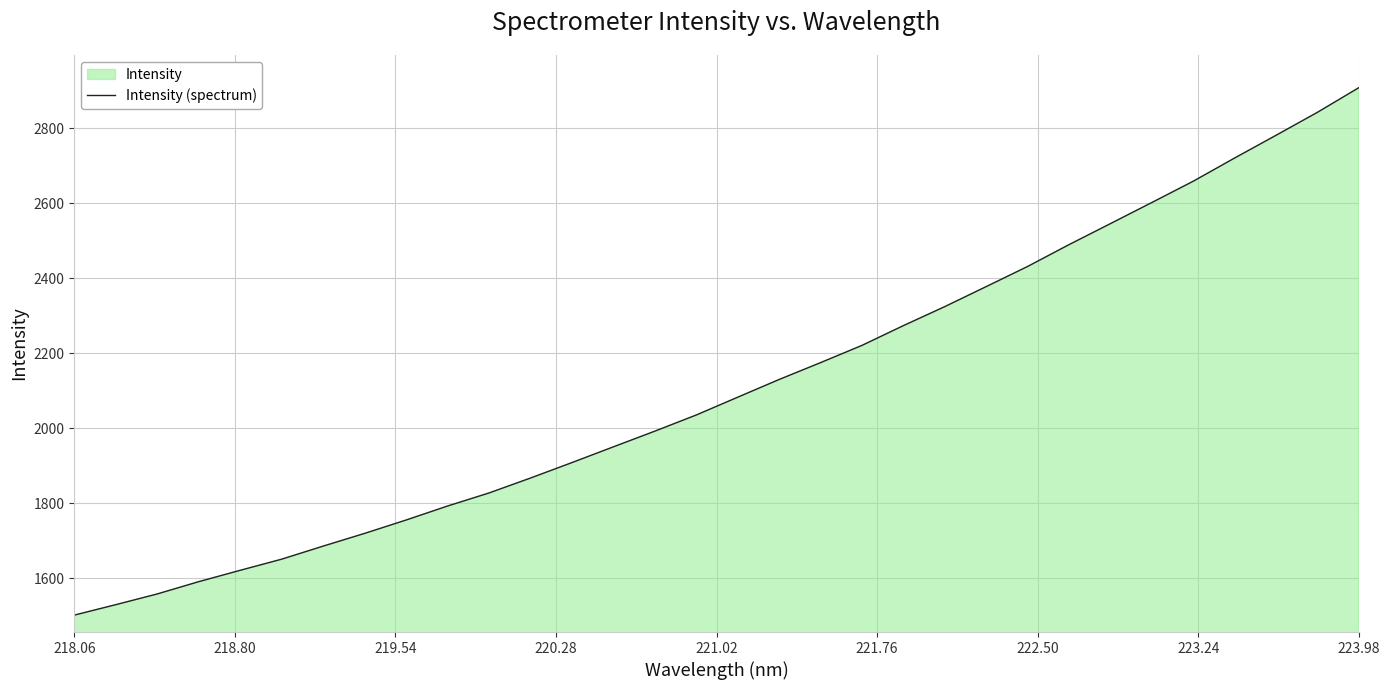

What is the difference between the maximum and minimum values?

1406.1